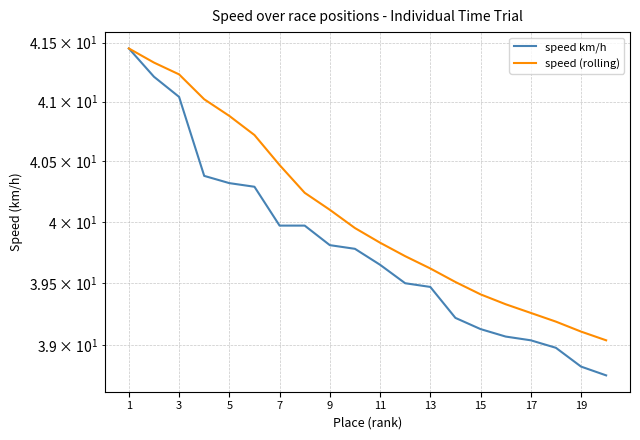

What is the difference between the maximum and second lowest values in the speed km/h series?

2.6